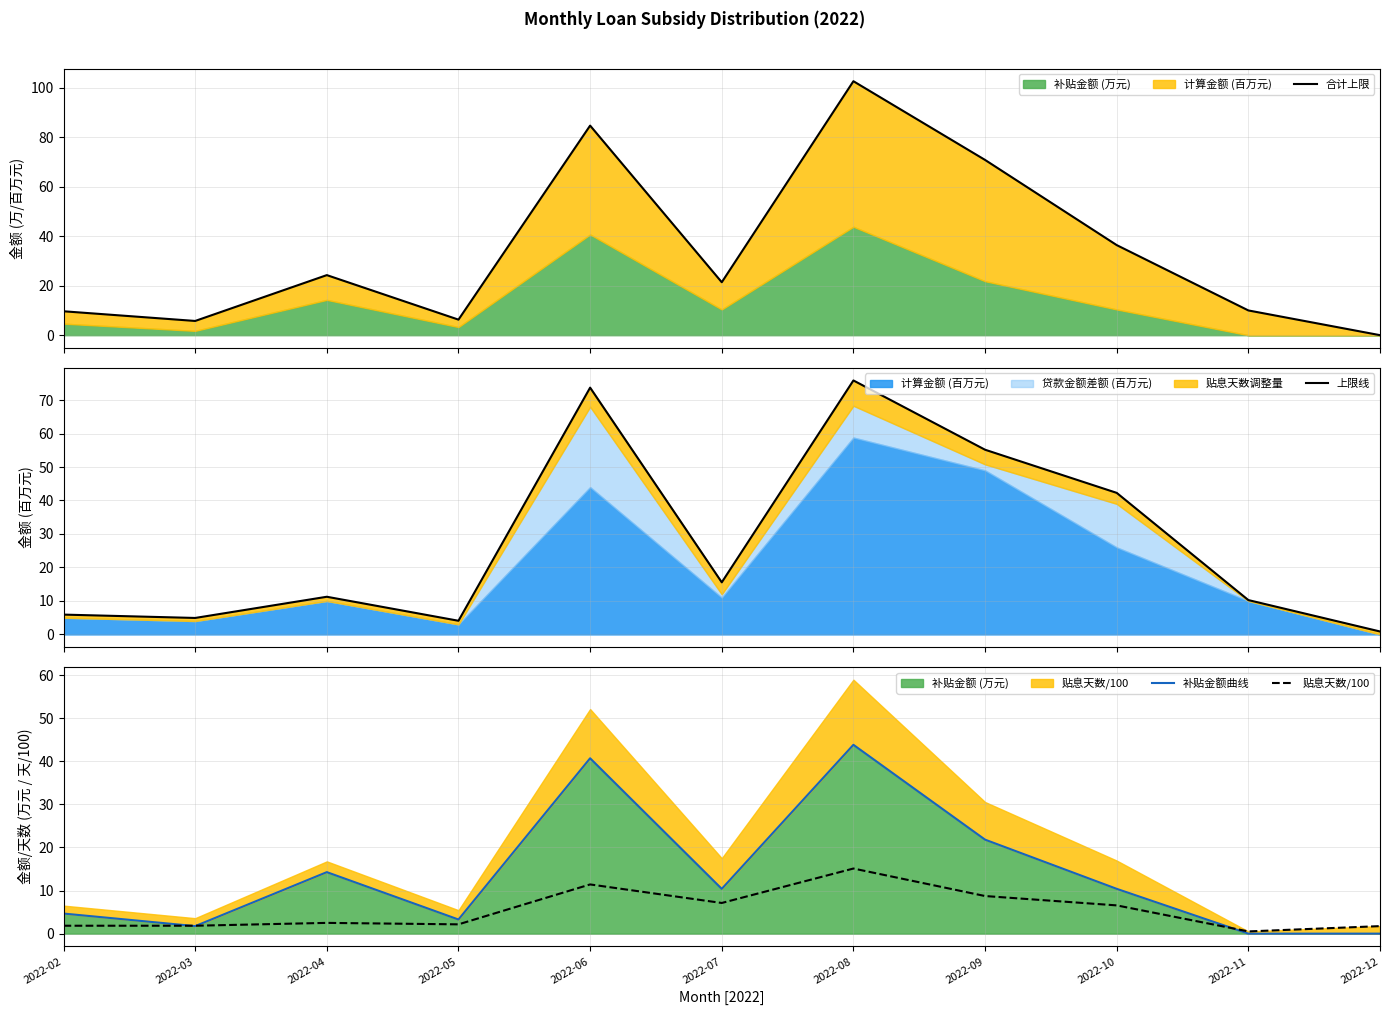

True or false: 贴息天数/100 has a value of 1.8 at 2022-12.

True